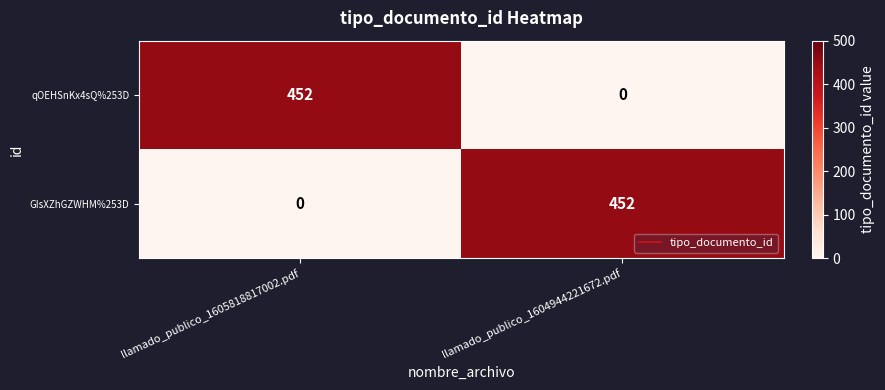

What is the difference between the maximum and minimum values in the qOEHSnKx4sQ%253D series?

452